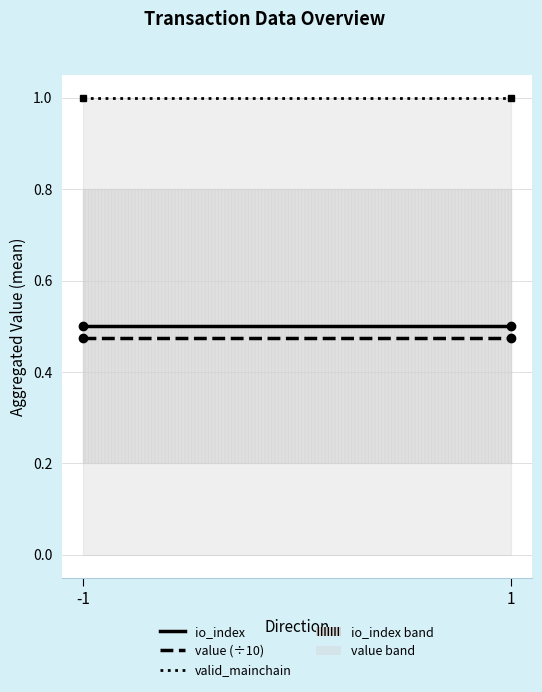

Rank the series at 1 from highest to lowest value.

valid_mainchain, io_index, value (÷10)